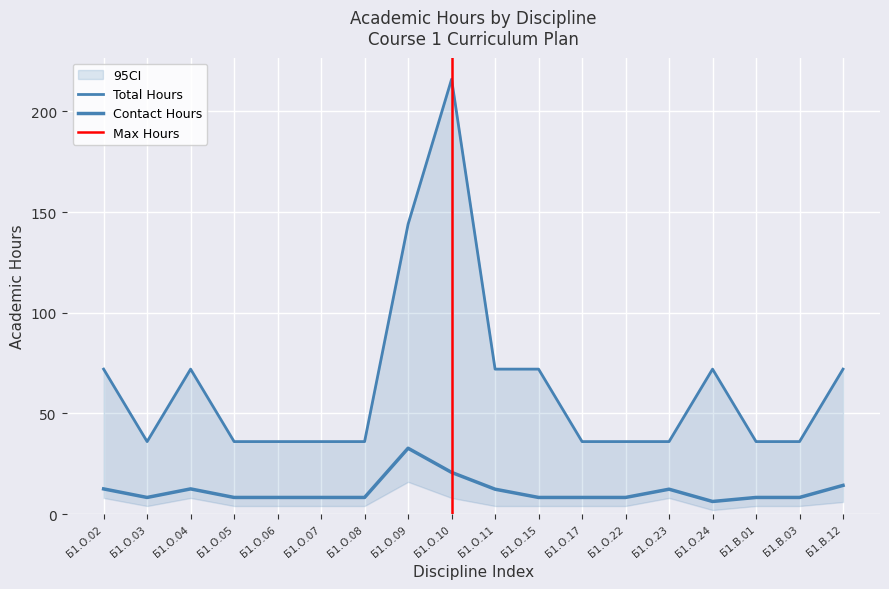

List the series in order of their peak value, lowest first.

Contact Hours, Total Hours